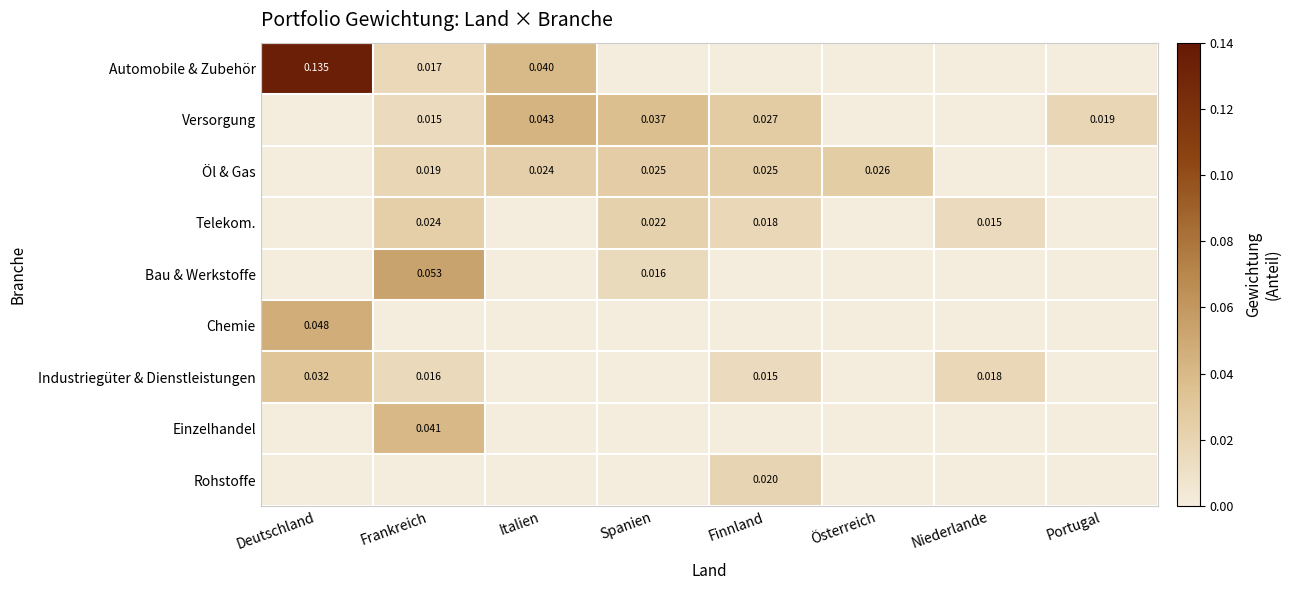

At which label does Einzelhandel reach its minimum?

Deutschland